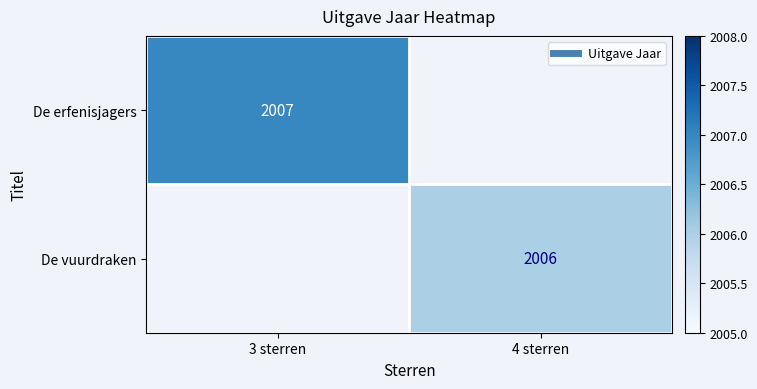

List the series in order of their overall mean, lowest first.

De erfenisjagers, De vuurdraken